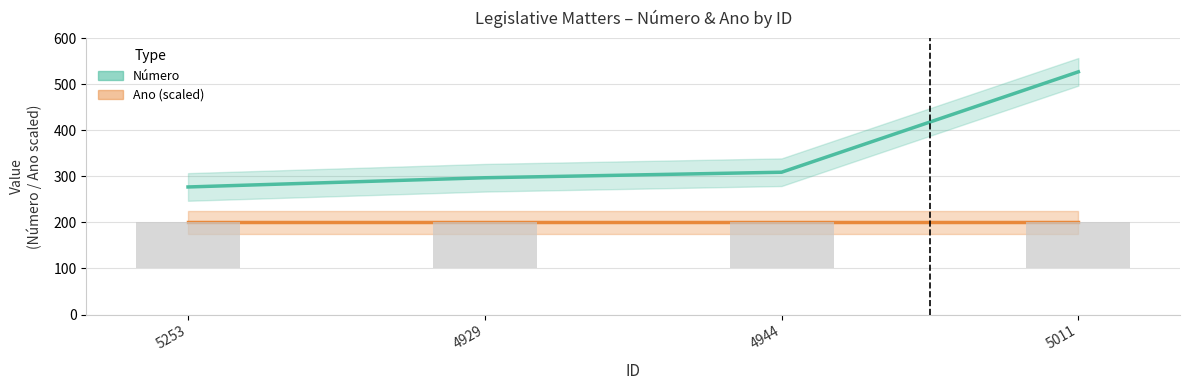

Which category has the highest value across all series?

5011